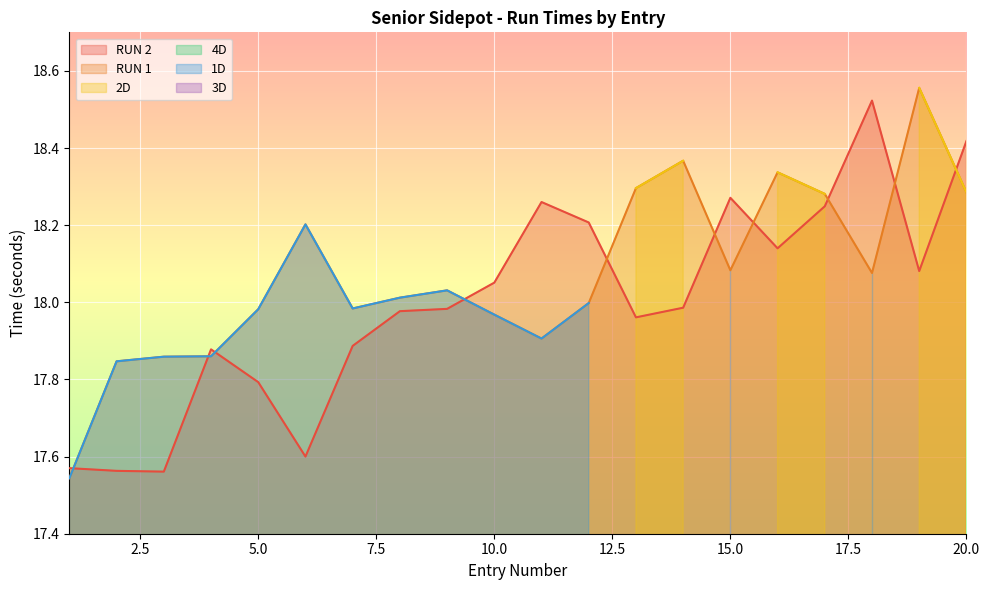

Does the chart display data point markers on the line(s)?

No